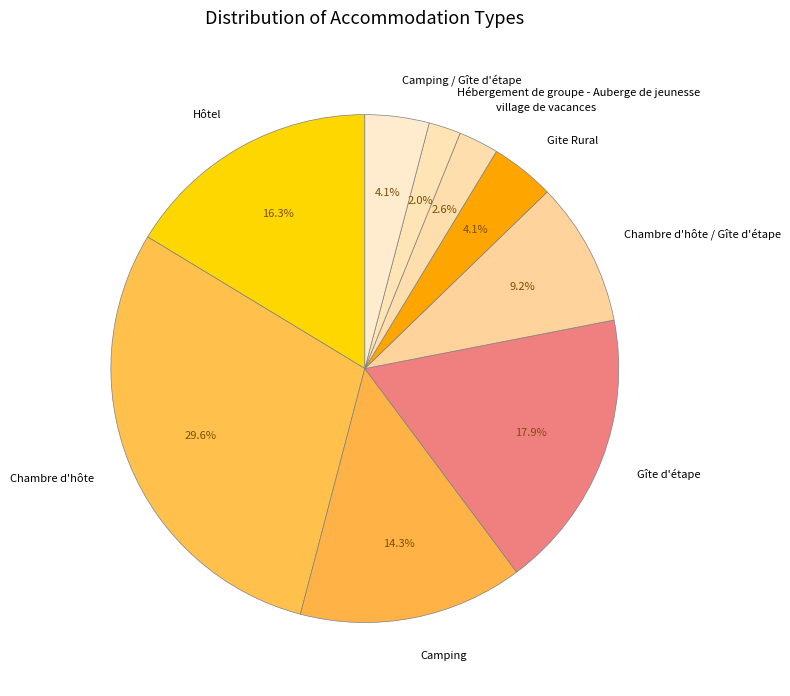

How many slices are in this pie chart?

9